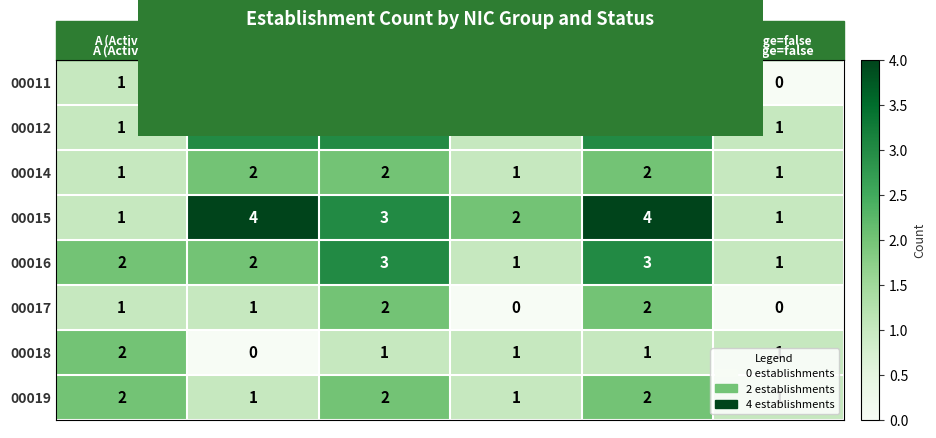

True or false: 00016 has a value of 1 at O (Employer).

True